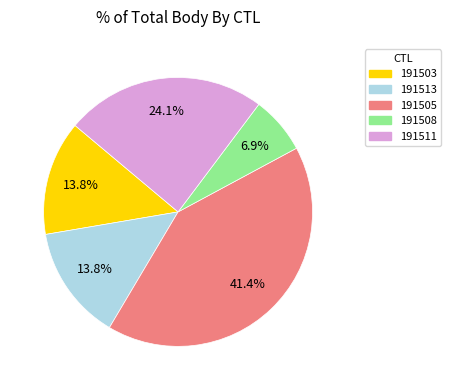

Between 191505 and 191508, which is larger?

191505